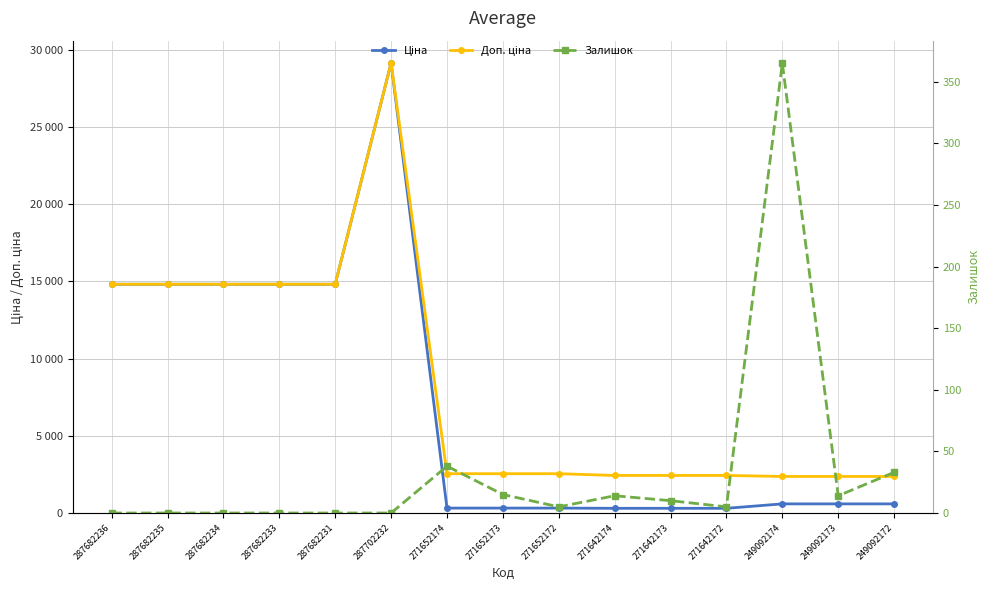

At which category does Ціна reach its first local peak?

287702232